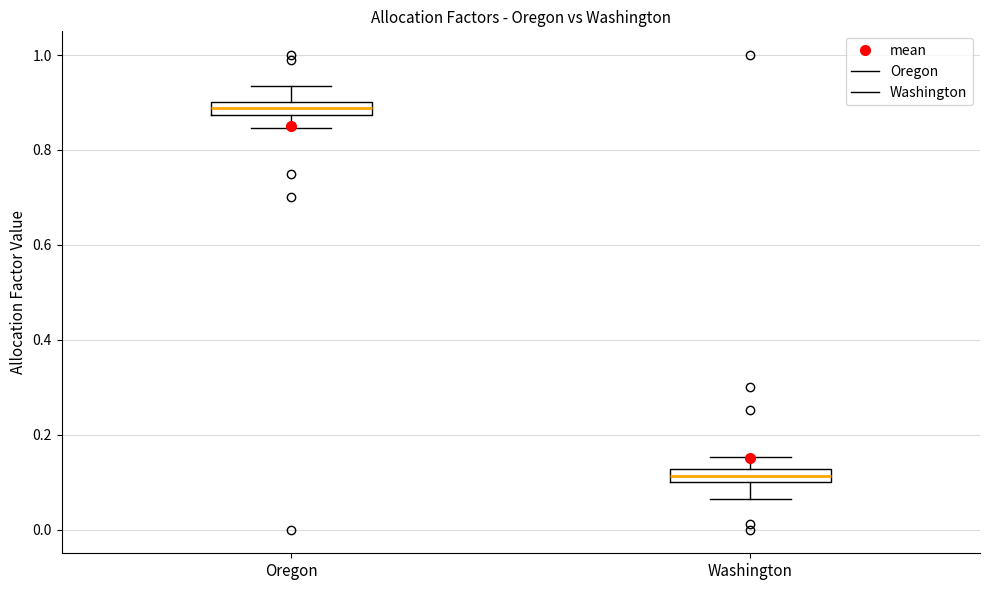

Which box's median line is the lowest?

Washington